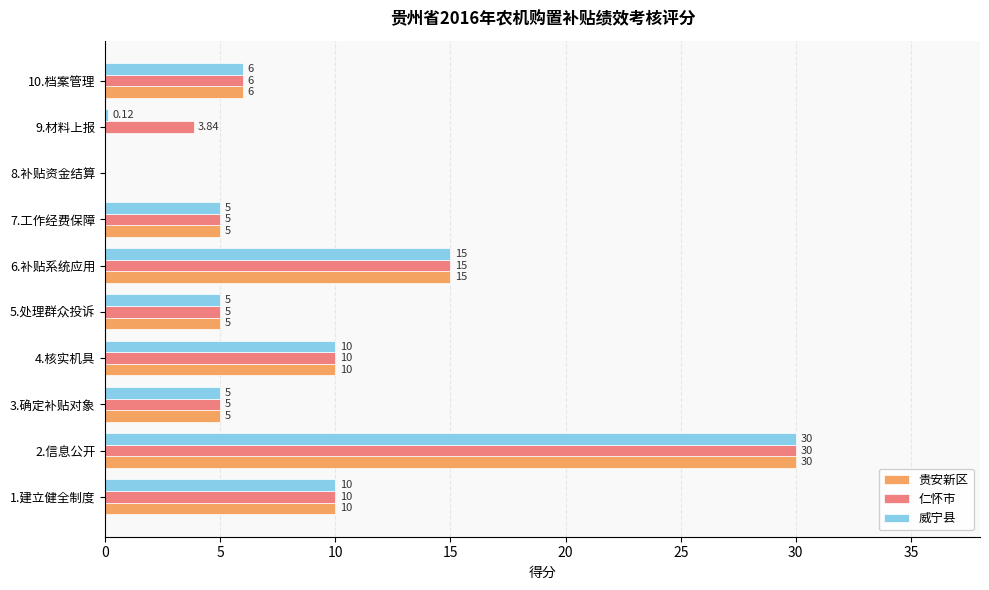

What is the sum of the 贵安新区 values at 4.核实机具 and 9.材料上报?

10.0